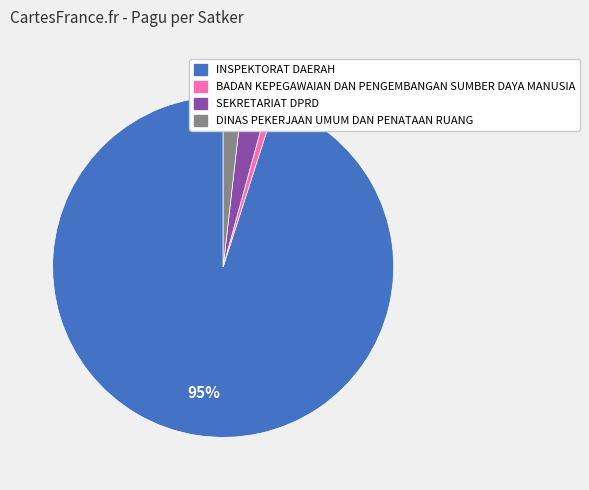

Which slice is the largest?

INSPEKTORAT DAERAH